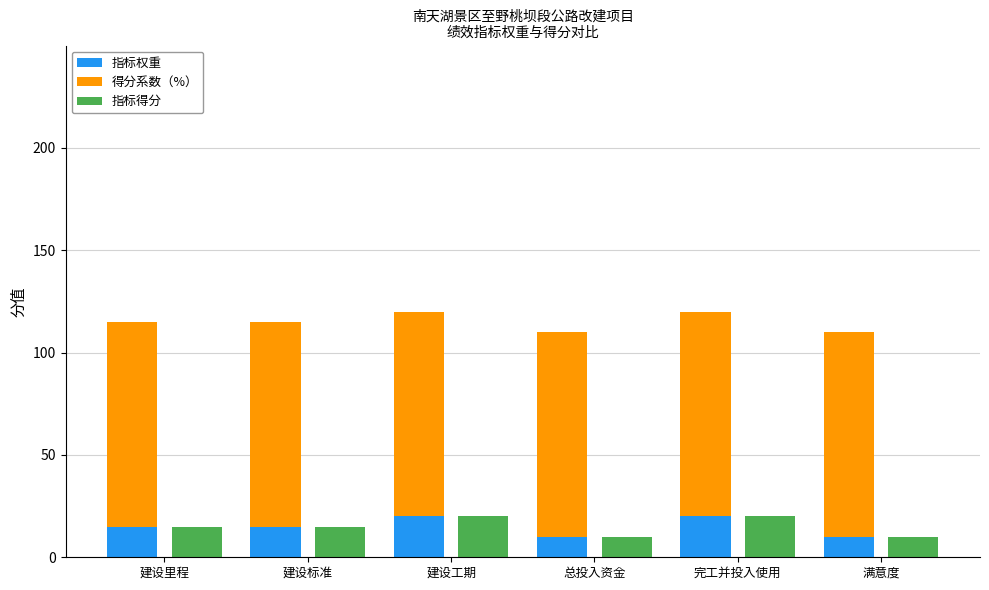

What is the sum of the 得分系数（%） values at 建设工期 and 满意度?

200